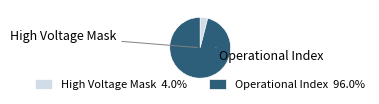

Approximately how many times larger is the value at Operational Index 96.0% compared to High Voltage Mask 4.0%?

24.0